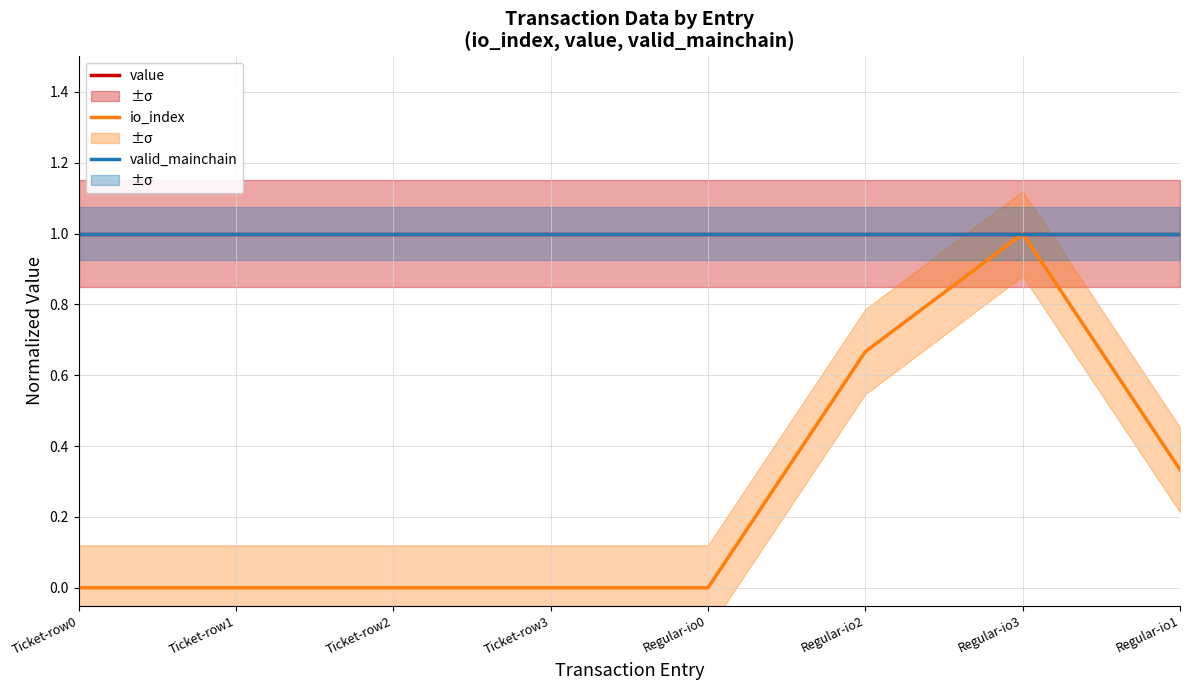

The value of valid_mainchain at Ticket-row2 is 1.6. True or false?

False